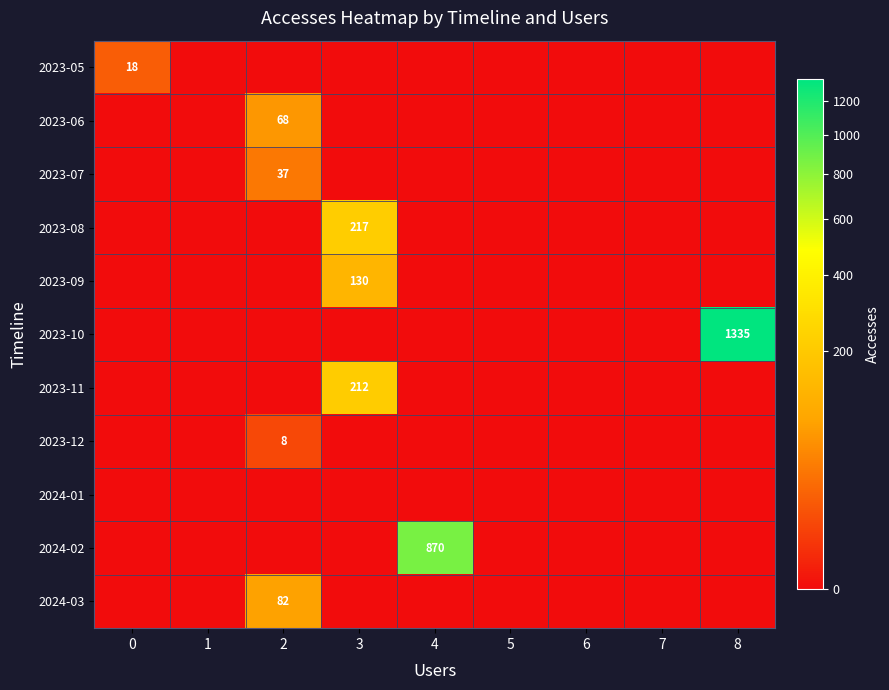

Is it true that 2023-09 equals 130 at 3?

True